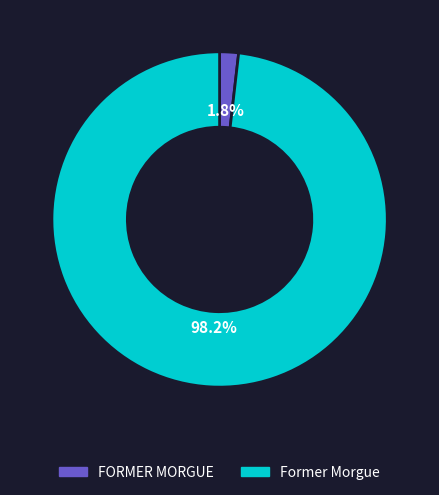

To the nearest percent, what is the average slice percentage?

50%